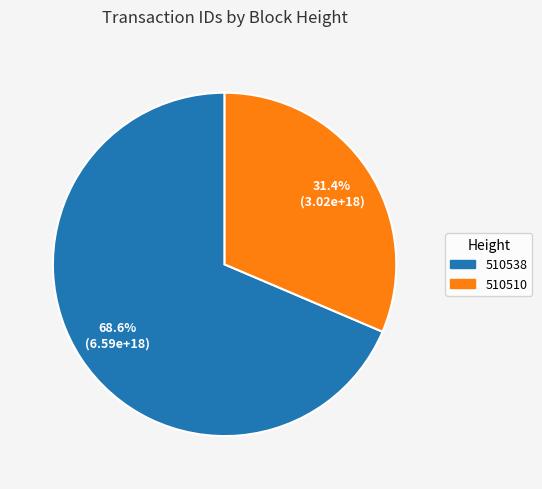

What percentage is NOT represented by 510538?

31.4%